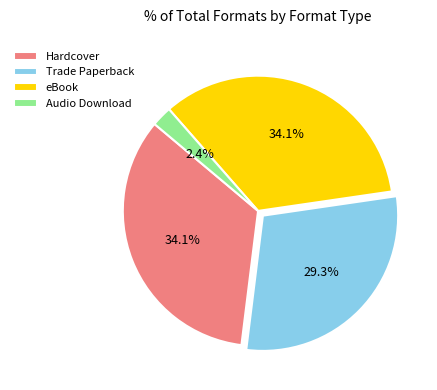

Does any single category account for the majority?

No